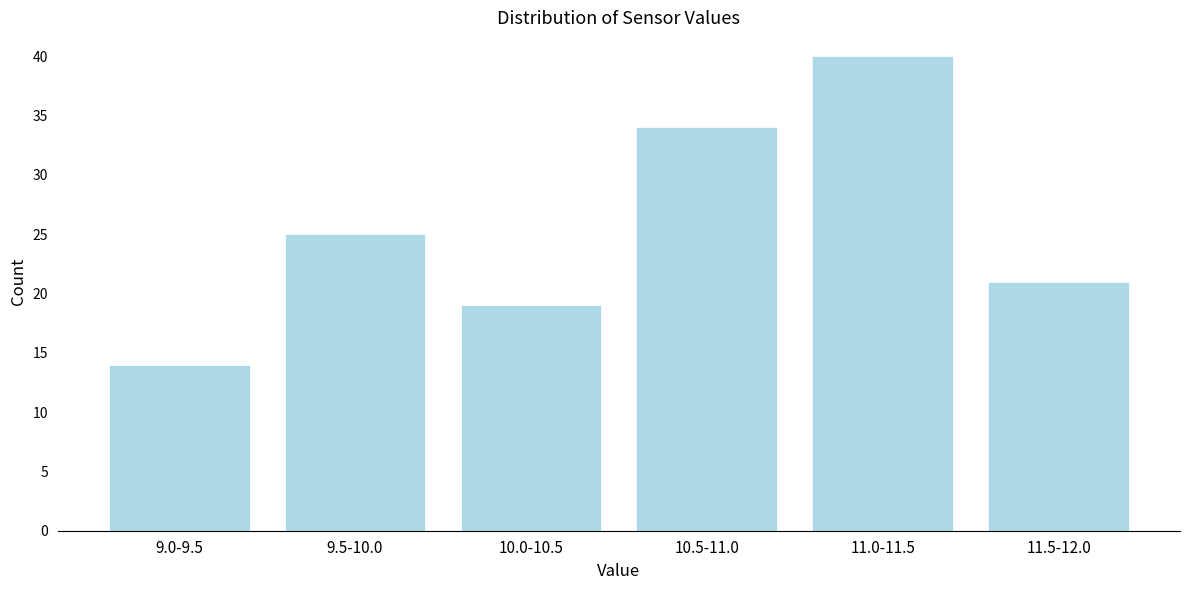

Reading left to right, what are all the values shown in this chart?

14	25	19	34	40	21